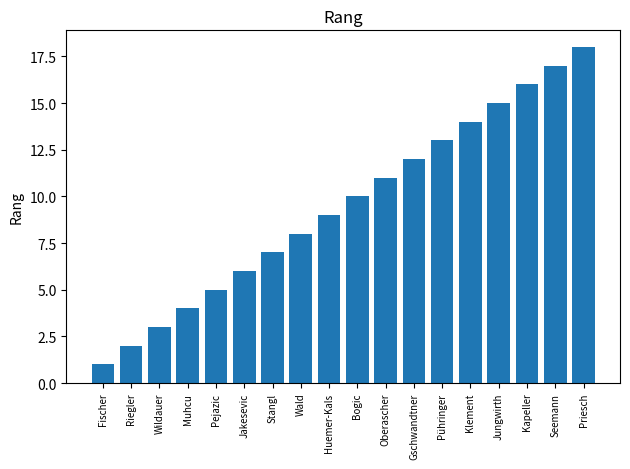

List the labels in order of value, smallest first.

Fischer, Riegler, Wildauer, Muhcu, Pejazic, Jakesevic, Stangl, Wald, Huemer-Kals, Bogic, Oberascher, Gschwandtner, Pühringer, Klement, Jungwirth, Kapeller, Seemann, Priesch